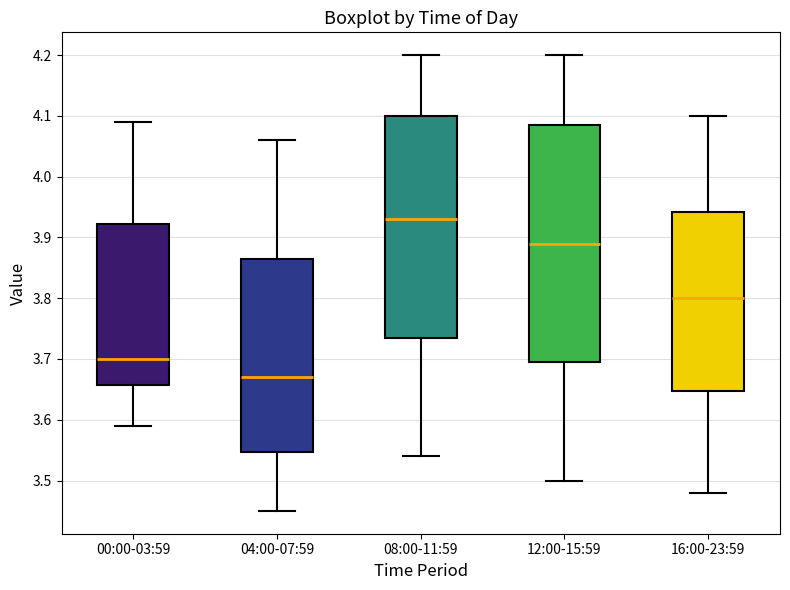

Reading left to right, transcribe this box plot: for each box, give where its median line is, the range the box spans, and where its two whiskers end, as read against the y-axis. The values are not printed on the chart, so give them approximately, as read against the axis.

00:00-03:59: median 3.70, box 3.66 to 3.92, whiskers 3.59 to 4.09
04:00-07:59: median 3.67, box 3.55 to 3.87, whiskers 3.45 to 4.06
08:00-11:59: median 3.93, box 3.74 to 4.10, whiskers 3.54 to 4.20
12:00-15:59: median 3.89, box 3.70 to 4.09, whiskers 3.50 to 4.20
16:00-23:59: median 3.80, box 3.65 to 3.94, whiskers 3.48 to 4.10